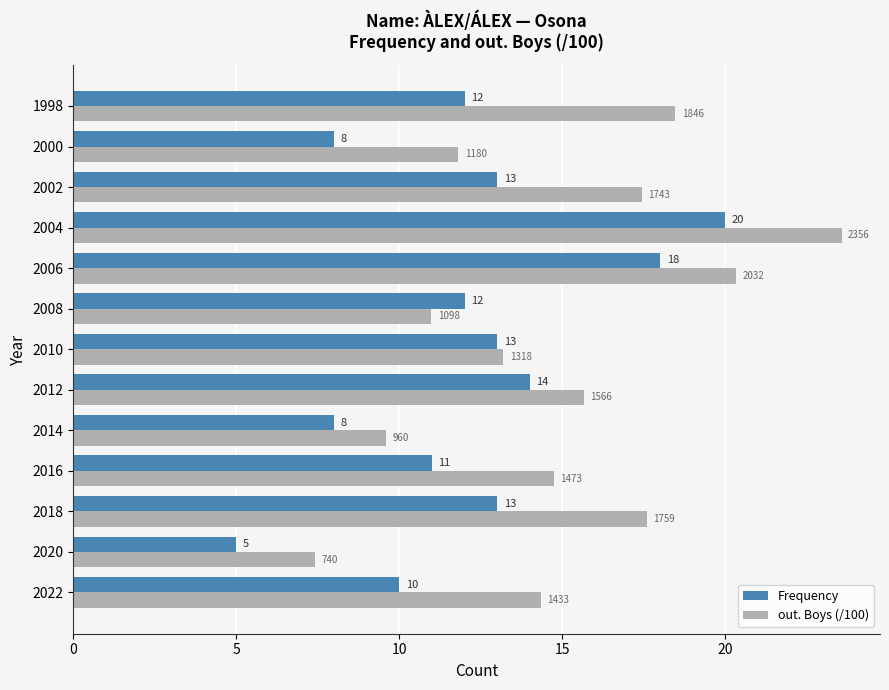

Between 2006 and 2004, which series saw the biggest shift?

out. Boys (/100)